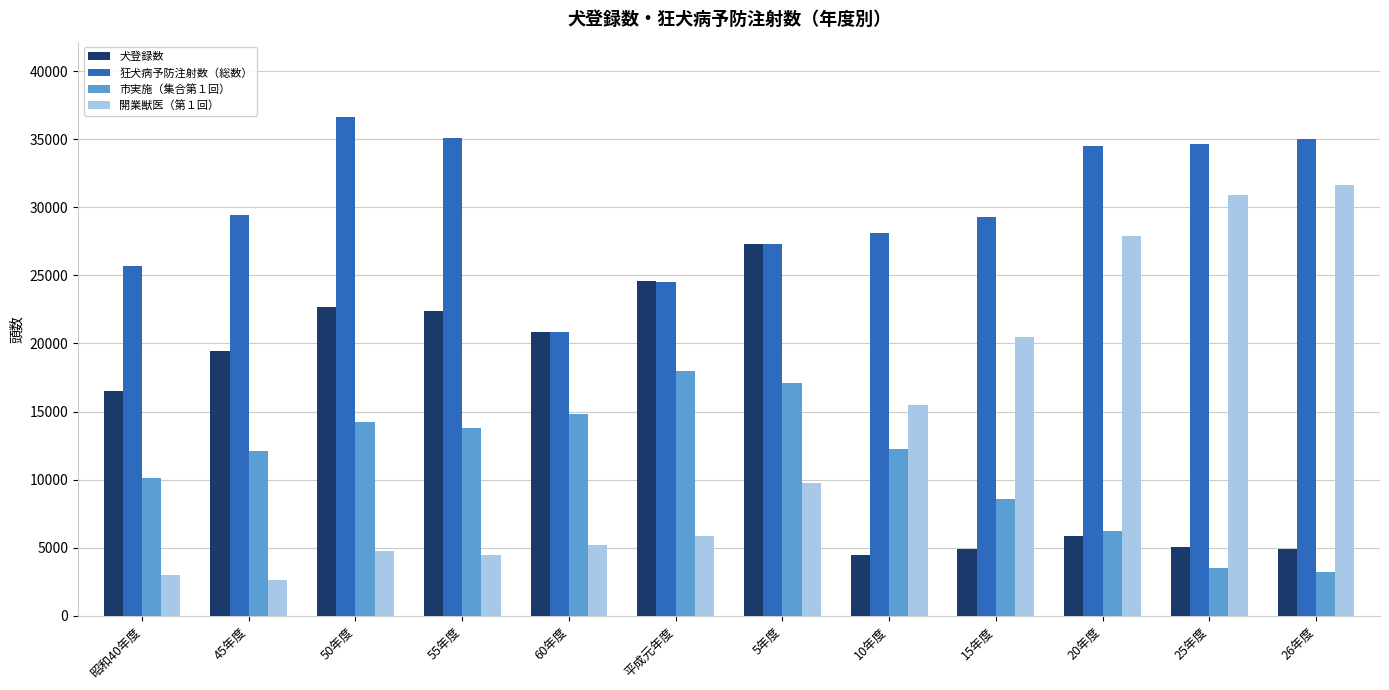

Rank the series by their maximum value, from highest to lowest.

狂犬病予防注射数（総数）, 開業獣医（第１回）, 犬登録数, 市実施（集合第１回）